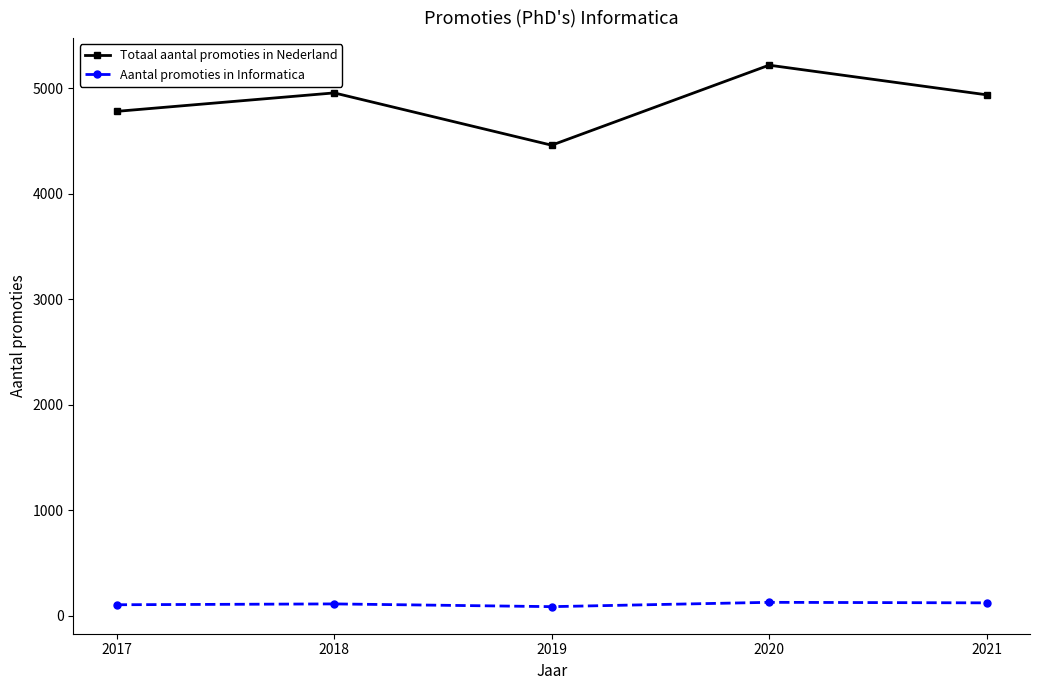

List the series in order of their overall mean, lowest first.

Aantal promoties in Informatica, Totaal aantal promoties in Nederland